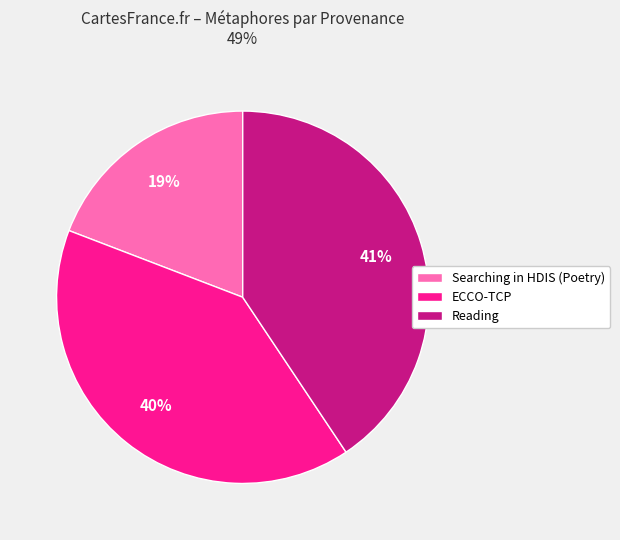

Do Reading and ECCO-TCP together represent more than half of the pie?

Yes